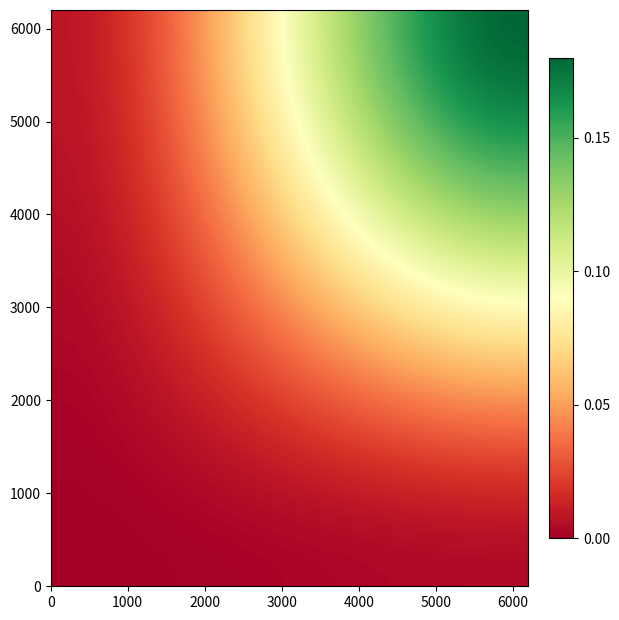

At how many categories does at least one series exceed 0?

30